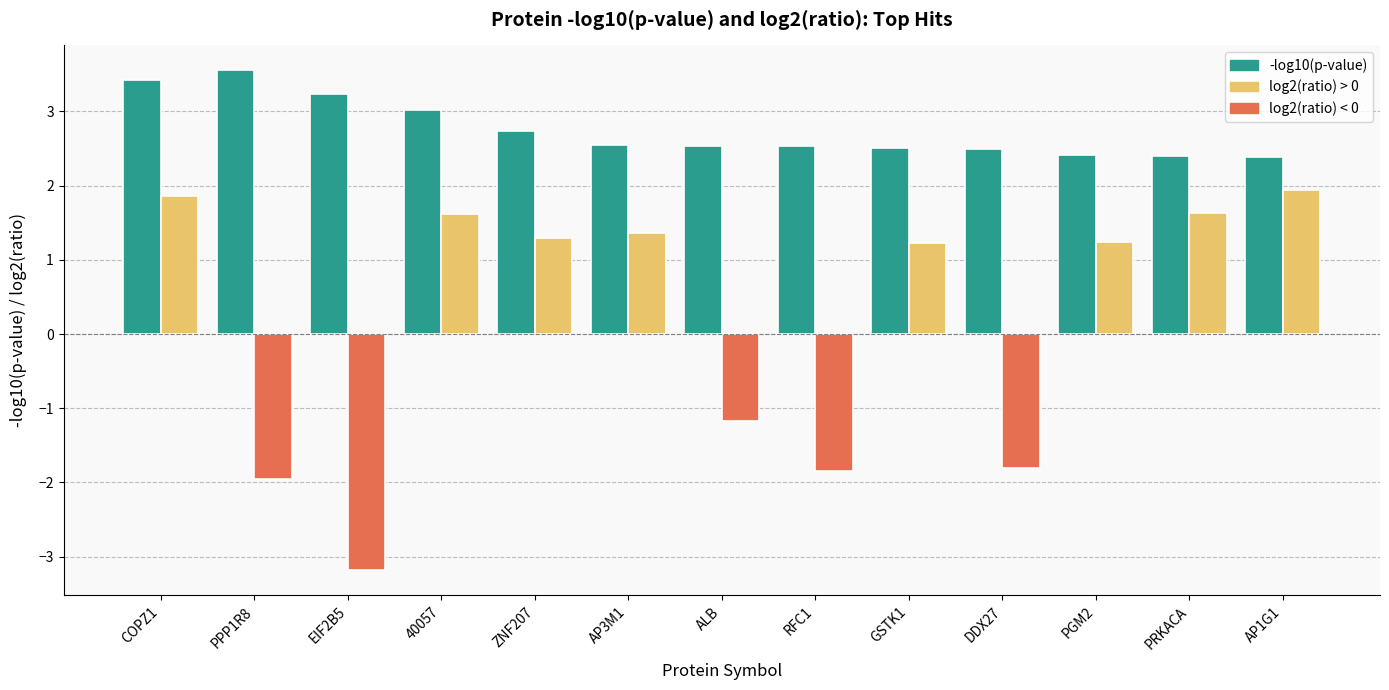

At which category does the chart reach its minimum across all series?

EIF2B5